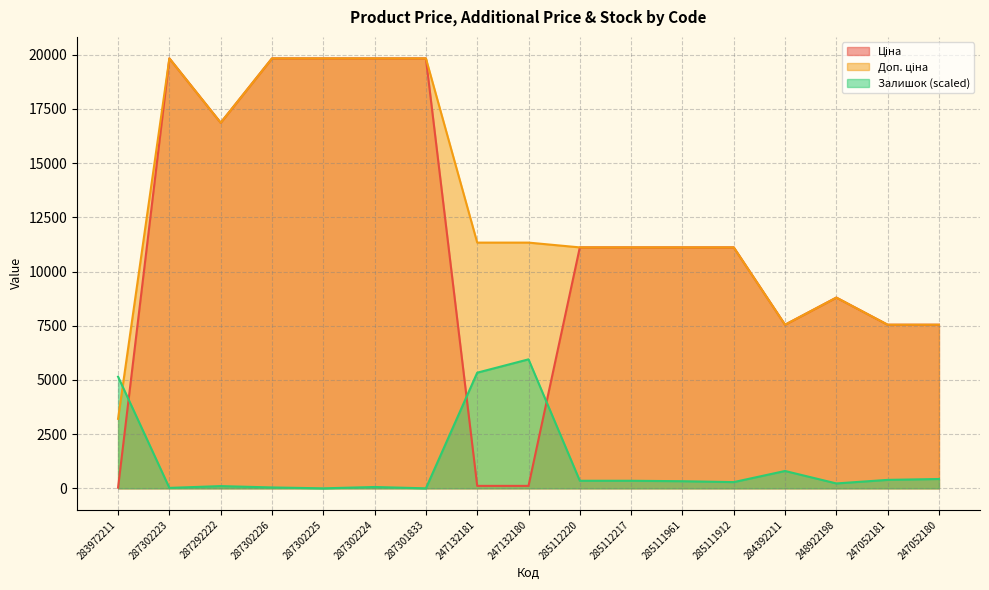

What is the difference between the highest and lowest values at 285112217?

10764.8